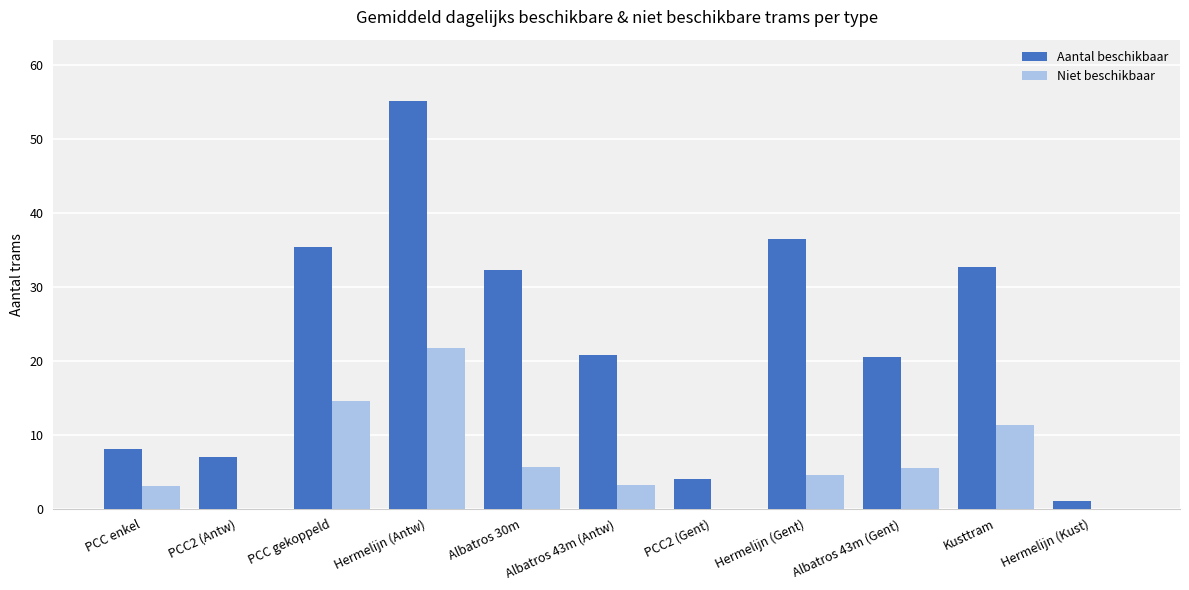

True or false: Niet beschikbaar has a value of 25.3 at PCC gekoppeld.

False